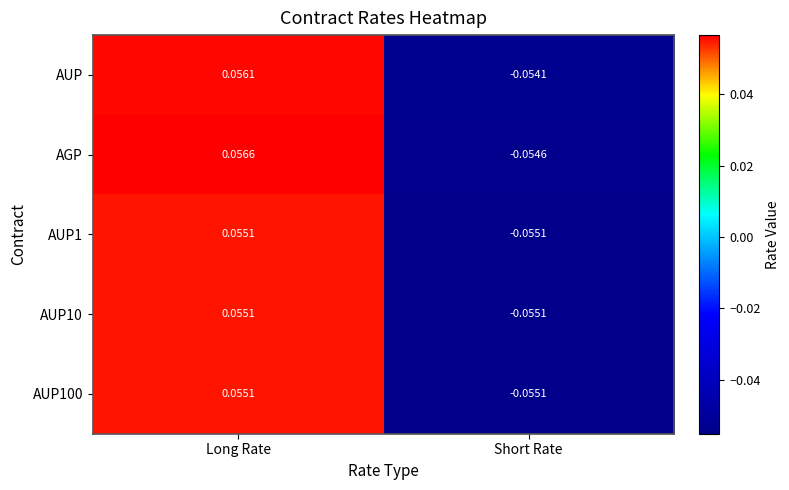

Rank the categories by AUP1 value from highest to lowest.

Long Rate, Short Rate